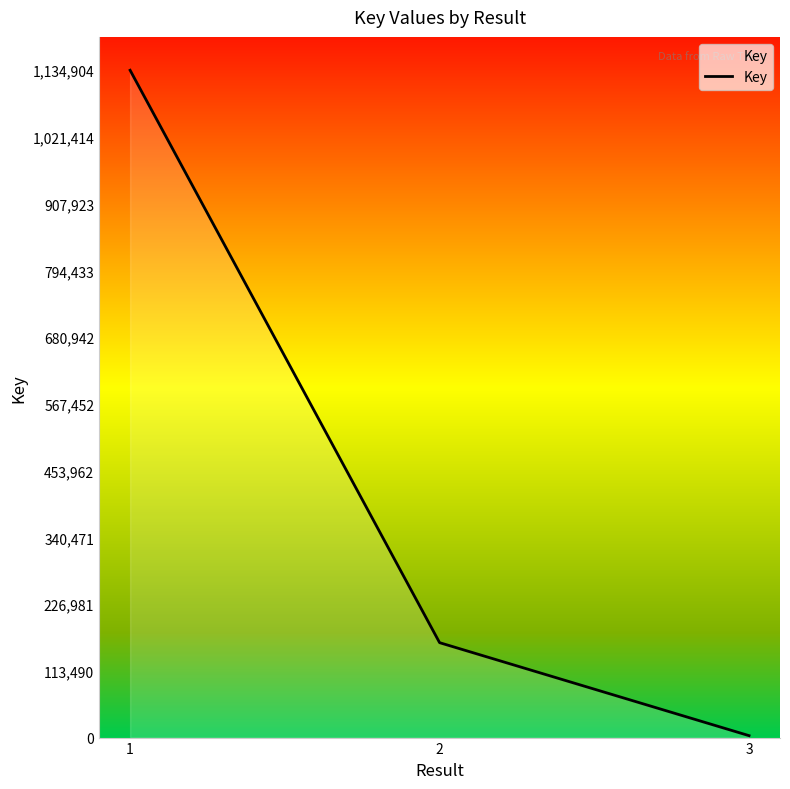

Does the chart display data point markers on the line(s)?

No